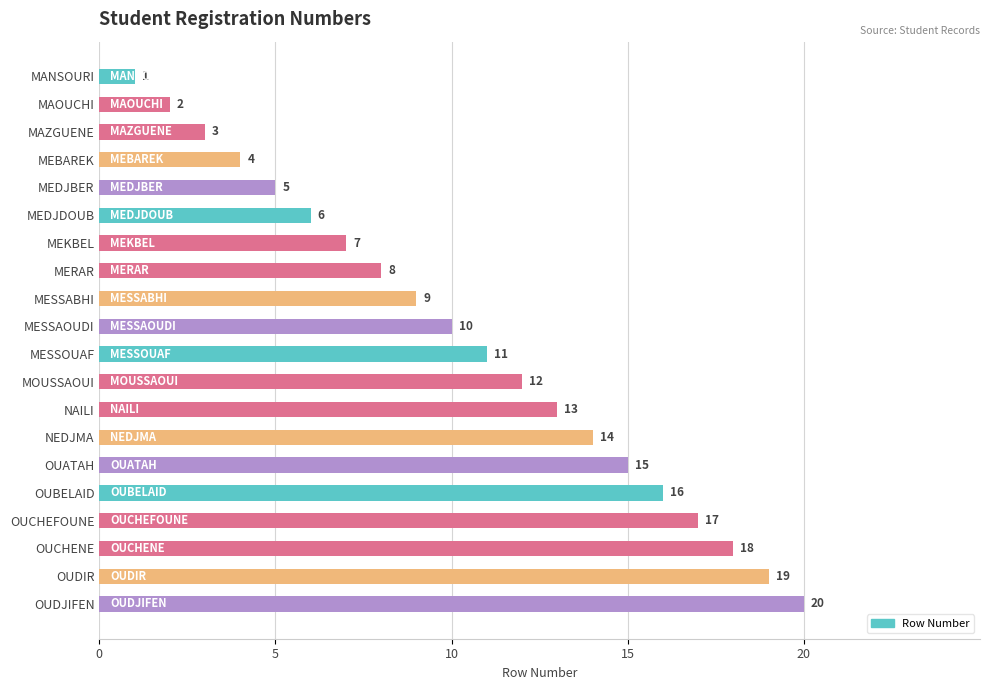

List the labels in order of value, smallest first.

MANSOURI, MAOUCHI, MAZGUENE, MEBAREK, MEDJBER, MEDJDOUB, MEKBEL, MERAR, MESSABHI, MESSAOUDI, MESSOUAF, MOUSSAOUI, NAILI, NEDJMA, OUATAH, OUBELAID, OUCHEFOUNE, OUCHENE, OUDIR, OUDJIFEN